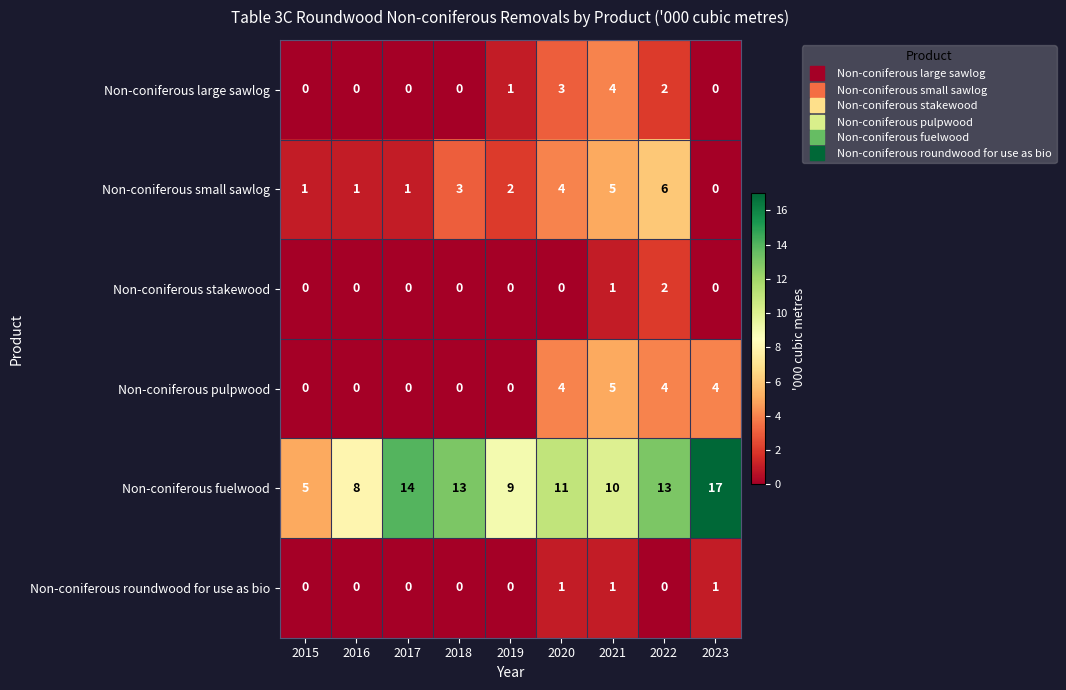

What is the difference between the maximum and minimum values in the Non-coniferous pulpwood series?

5